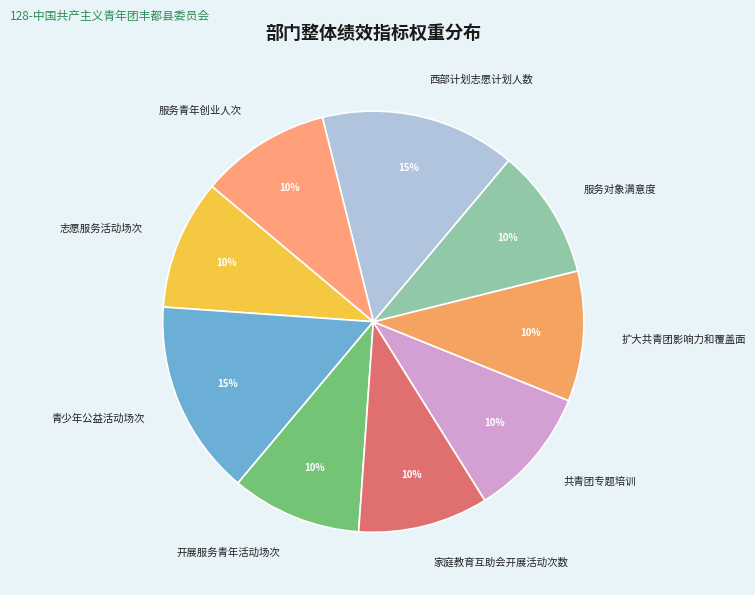

Do 开展服务青年活动场次 and 青少年公益活动场次 together represent more than half of the pie?

No